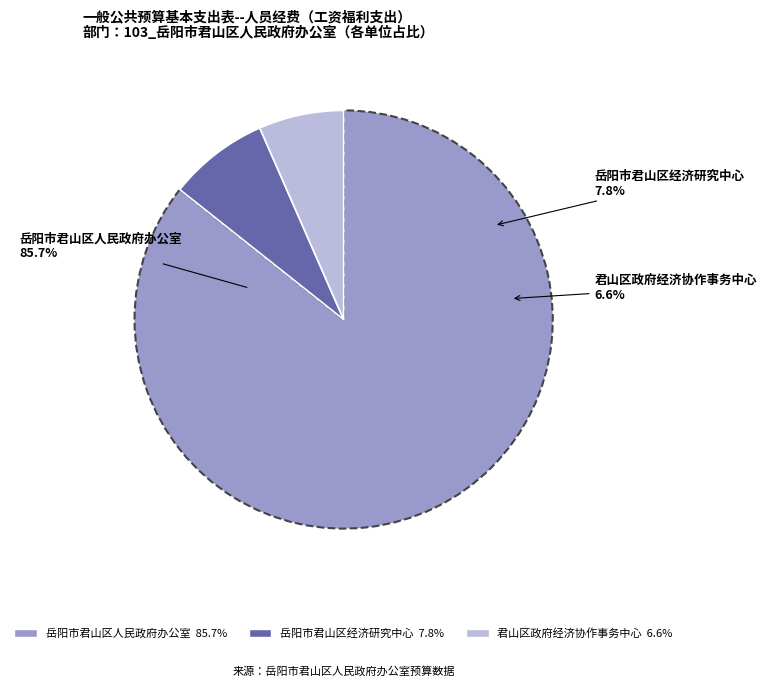

Combined, do 君山区政府经济协作事务中心 and 岳阳市君山区经济研究中心 account for over 50%?

No